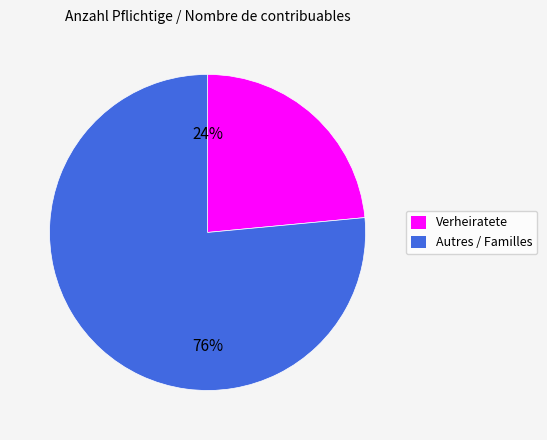

Rank the categories by value from lowest to highest.

Verheiratete, Autres / Familles